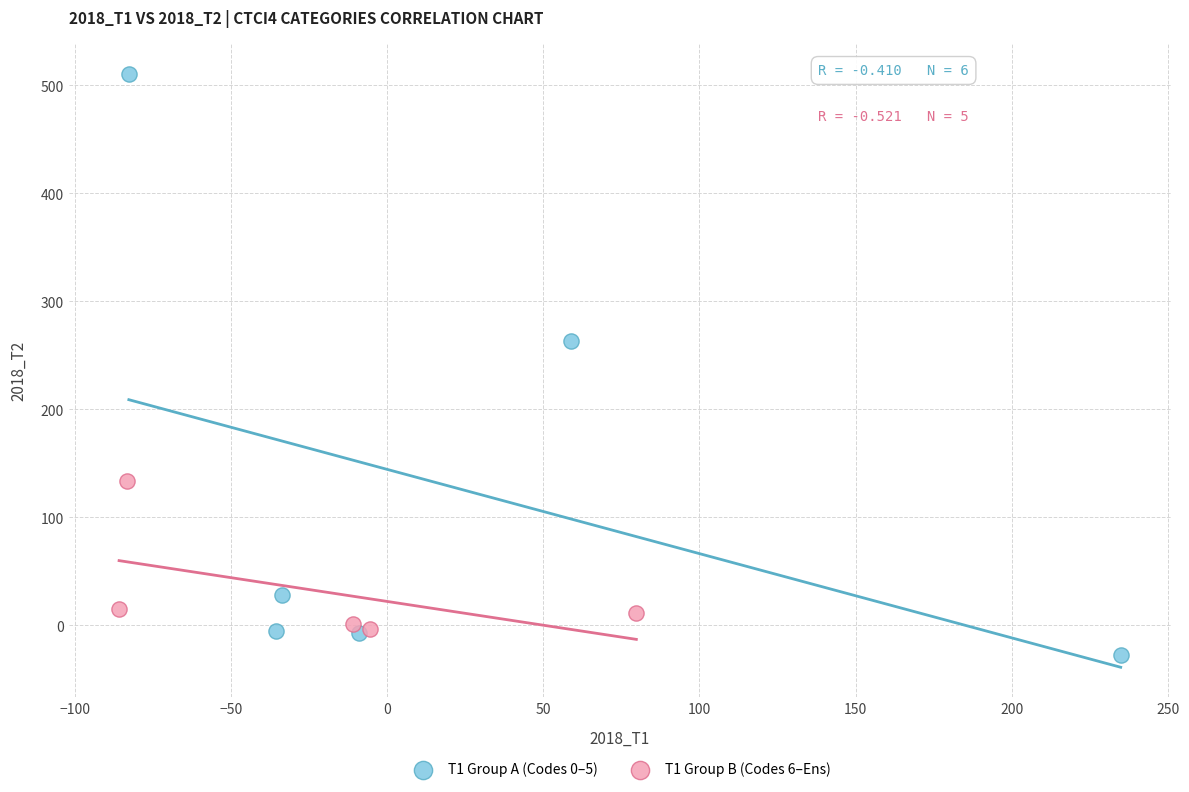

Which series contains the lowest Y value?

T1 Group A (Codes 0–5)